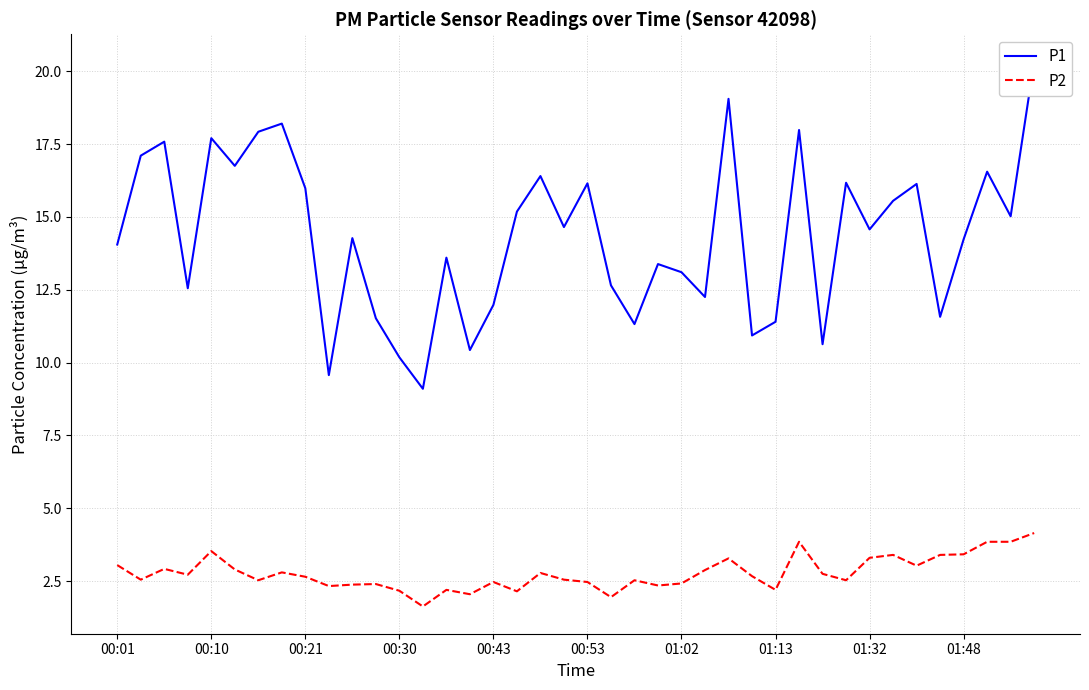

What position from the left is 01:02?

25